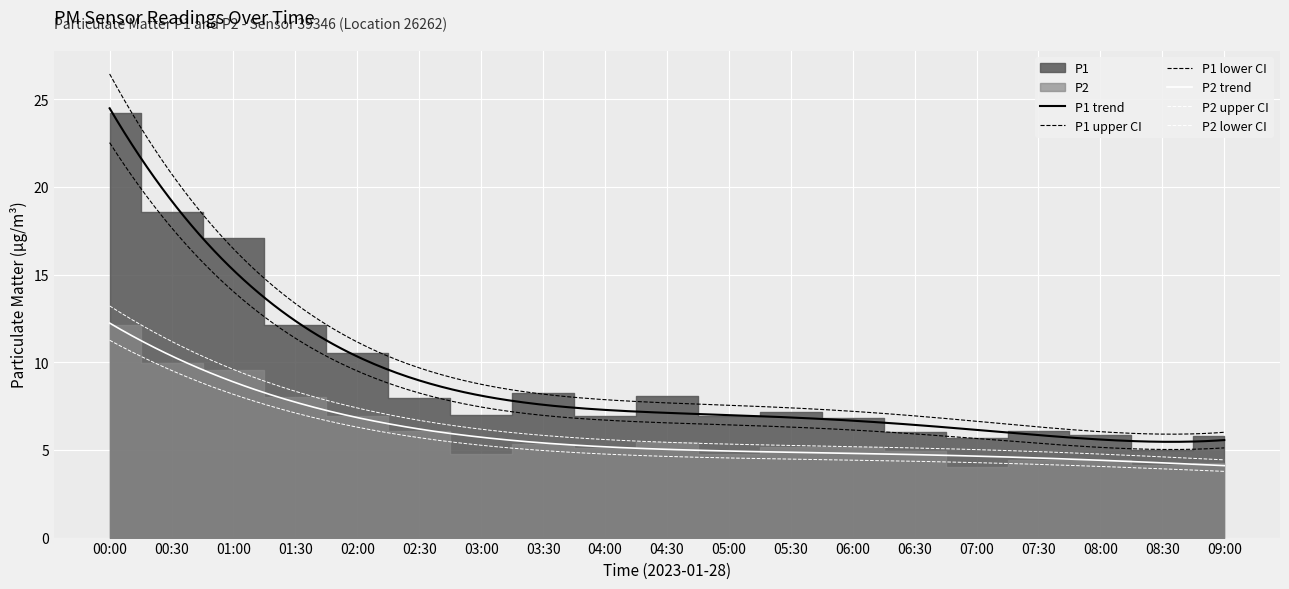

Reading left to right, list all the values displayed in this chart.

P1: 24.2	18.6	17.1	12.2	10.5	8.0	7.0	8.2	7.0	8.1	7.0	7.2	6.8	6.0	5.7	6.1	5.8	5.0	5.8
P2: 12.1	10.0	9.6	8.0	7.0	6.1	4.8	5.3	5.1	5.5	4.8	5.2	5.2	5.0	4.0	4.5	4.5	4.1	4.3